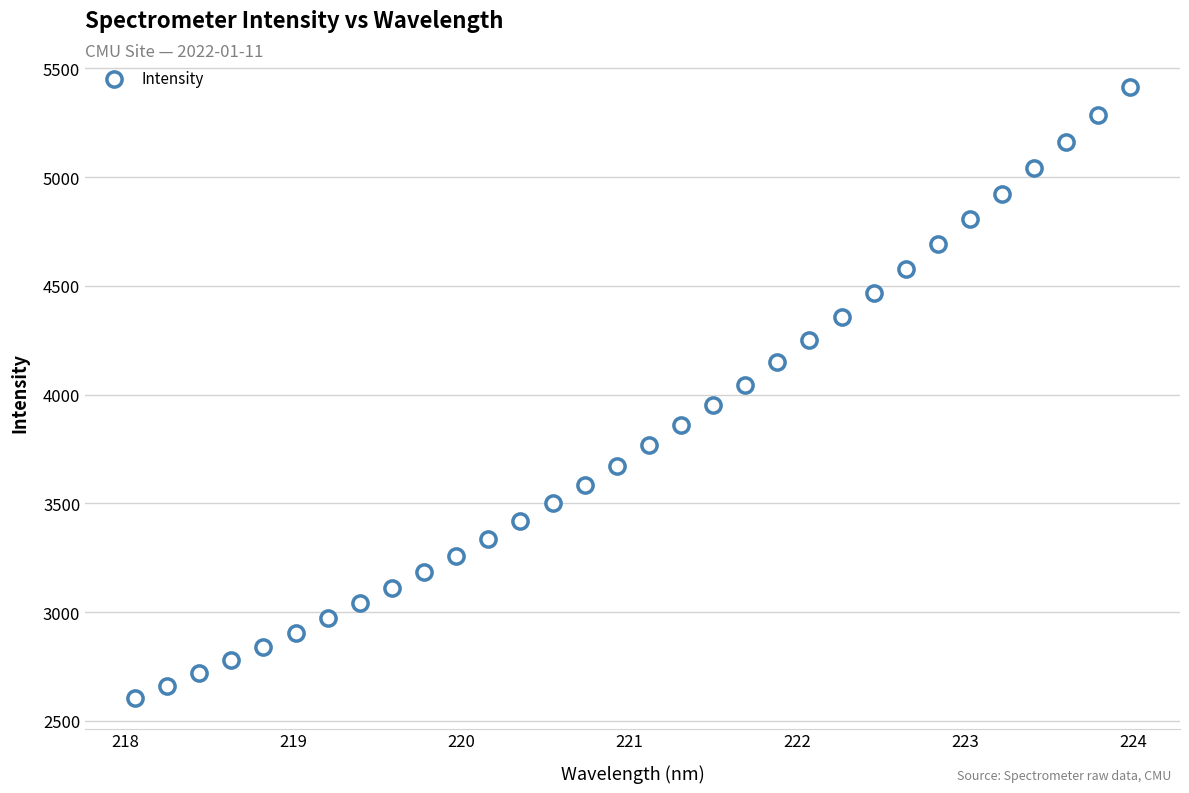

What is the range of X values (max minus min)?

5.9